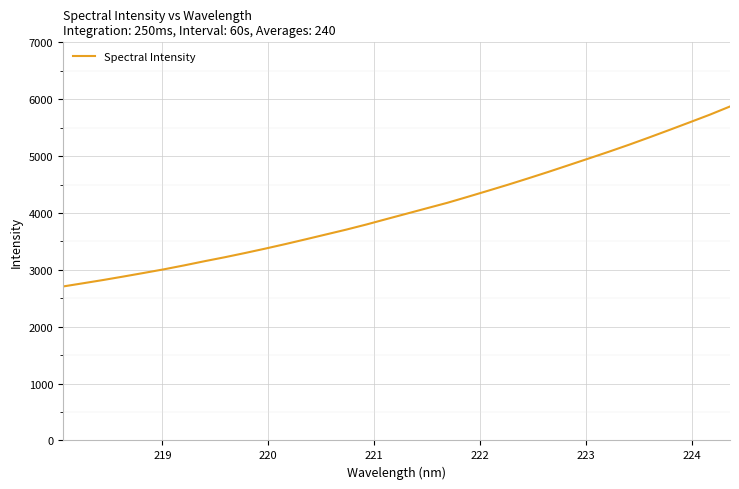

What is the smallest value displayed?

2707.0